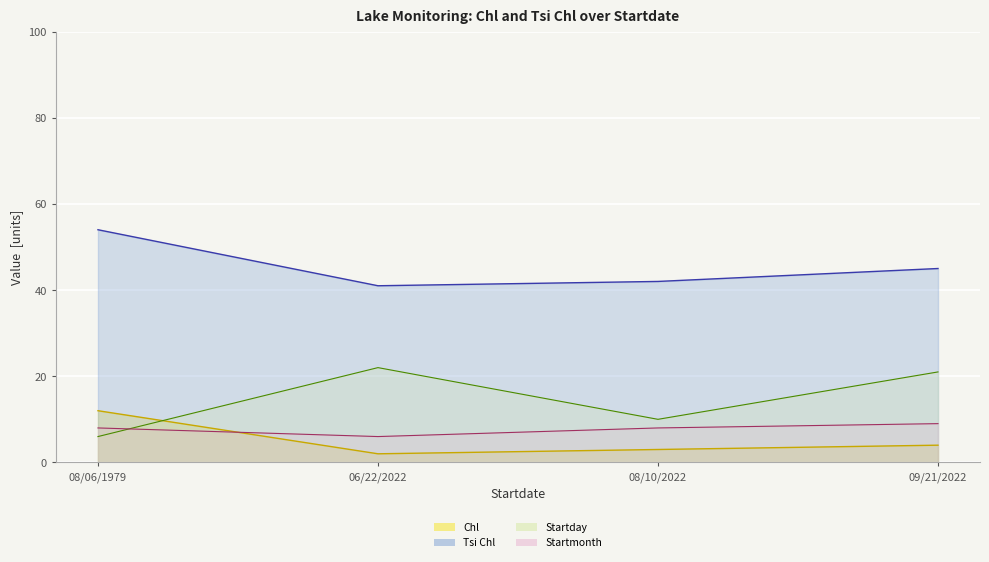

What is the lowest value of the Tsi Chl (line) series?

41